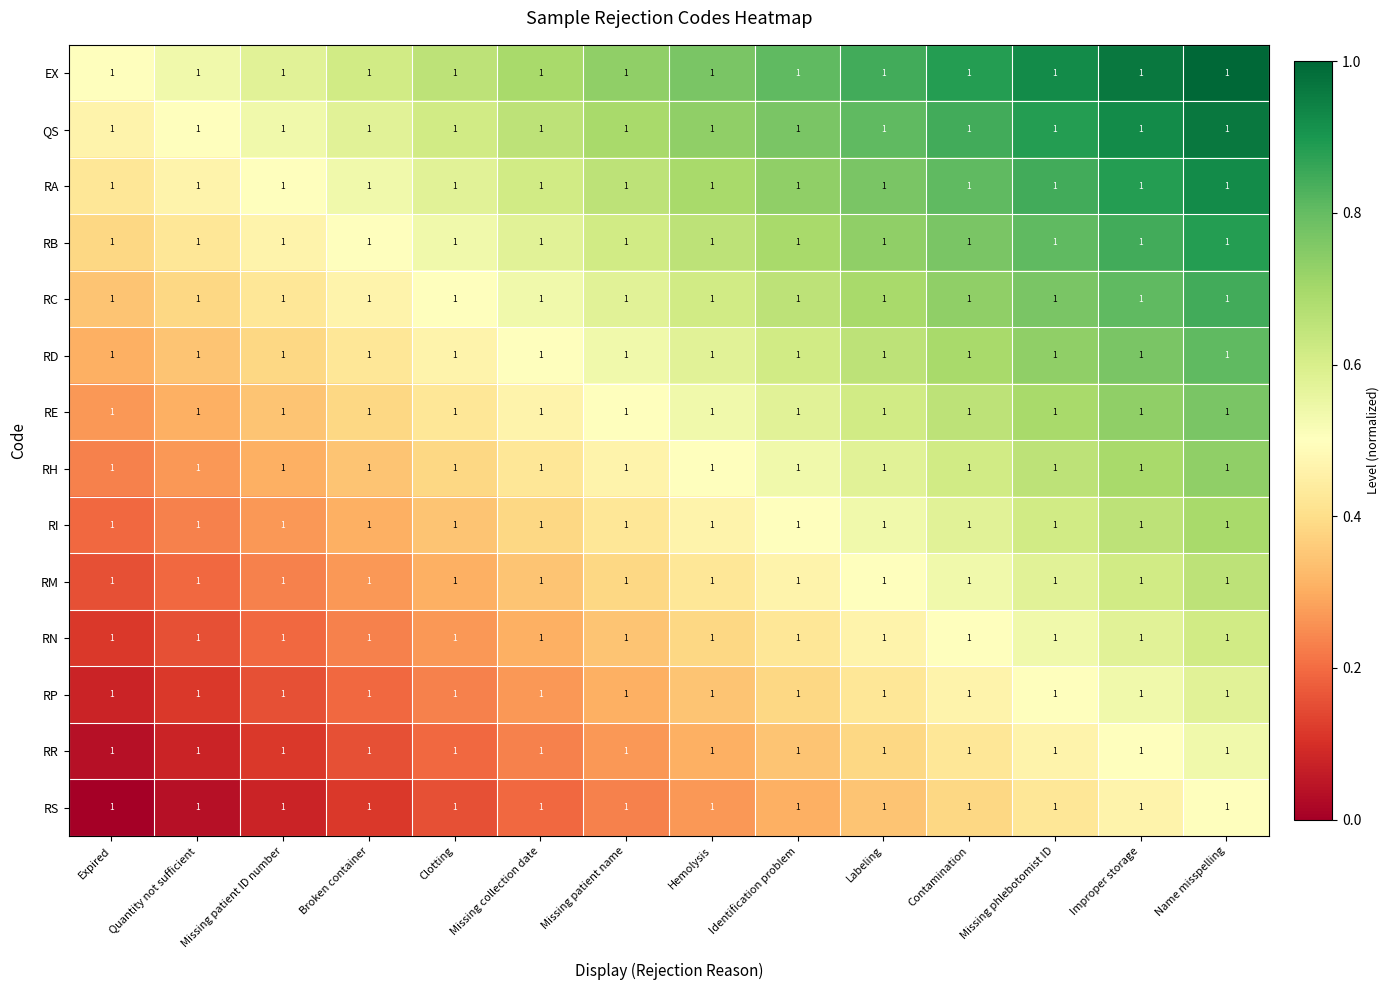

How many RD values are between 0 and 1?

14